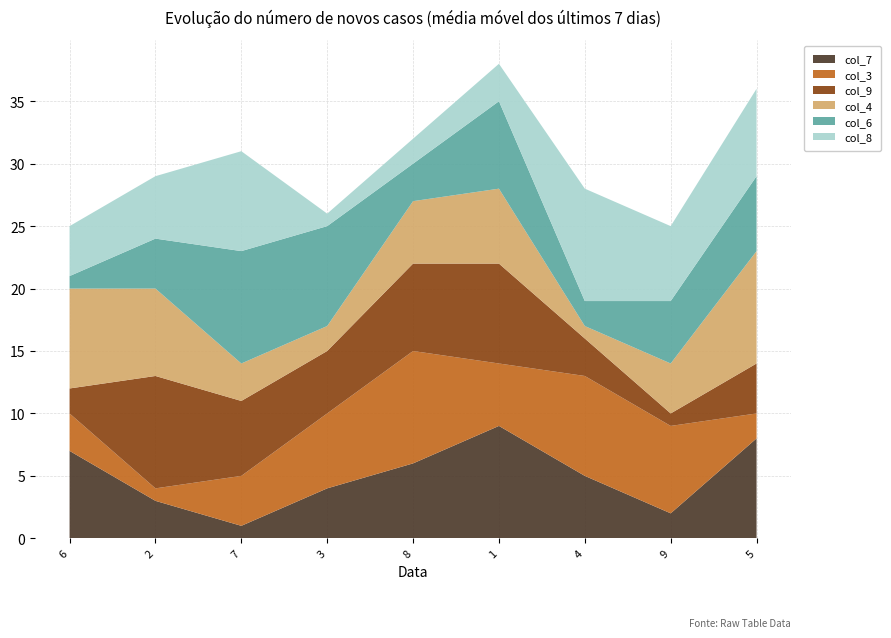

Reading left to right, what are all the values shown in this chart?

col_7: 6=7	2=3	7=1	3=4	8=6	1=9	4=5	9=2	5=8
col_3: 6=3	2=1	7=4	3=6	8=9	1=5	4=8	9=7	5=2
col_9: 6=2	2=9	7=6	3=5	8=7	1=8	4=3	9=1	5=4
col_4: 6=8	2=7	7=3	3=2	8=5	1=6	4=1	9=4	5=9
col_6: 6=1	2=4	7=9	3=8	8=3	1=7	4=2	9=5	5=6
col_8: 6=4	2=5	7=8	3=1	8=2	1=3	4=9	9=6	5=7